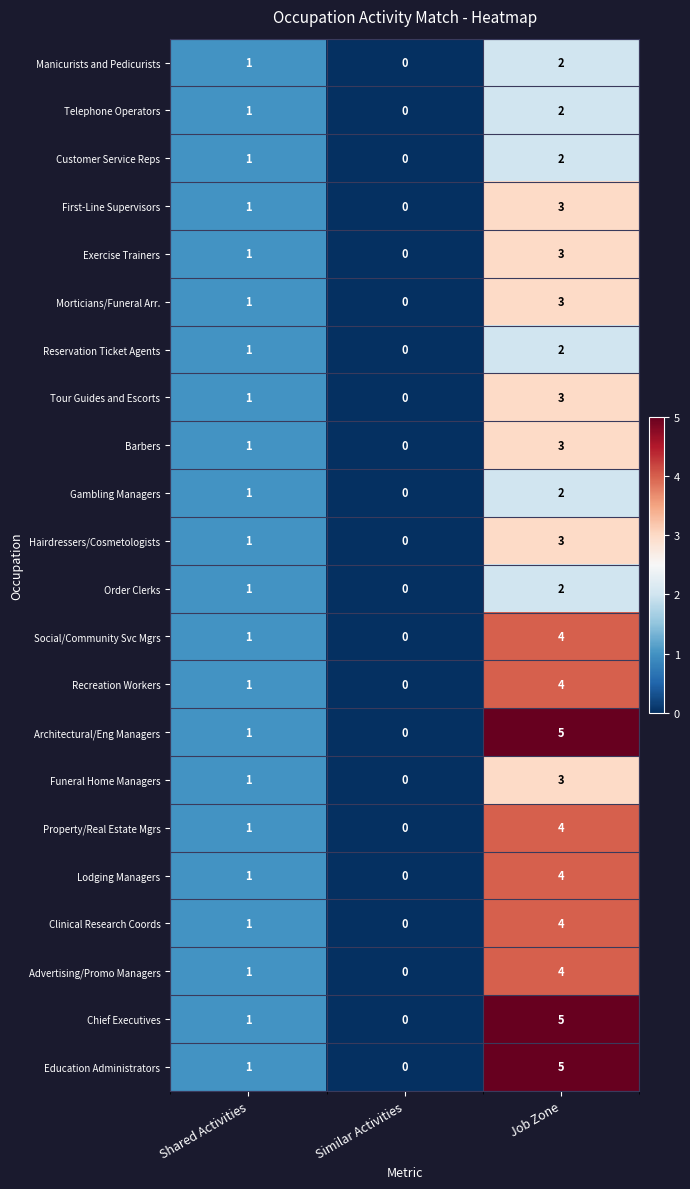

Where is Chief Executives nearest to the value 2?

Shared Activities